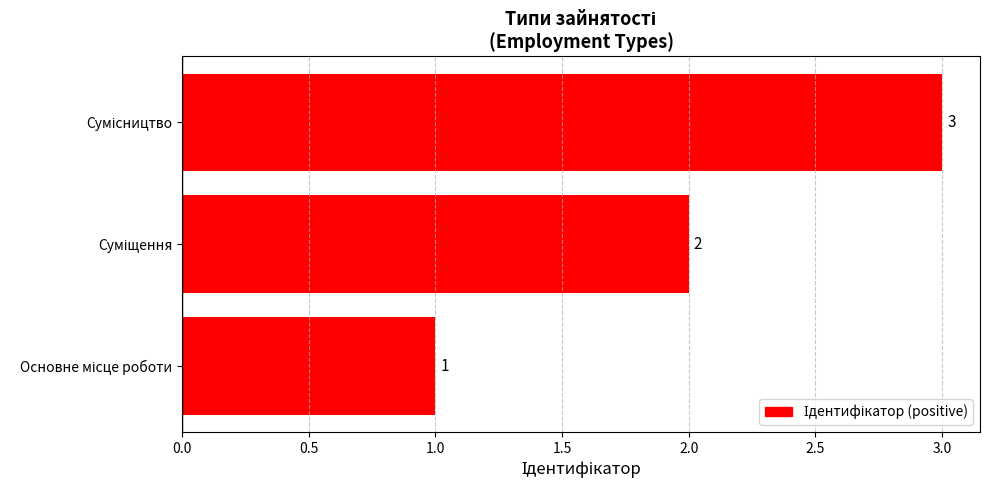

What is the sum of all values?

6